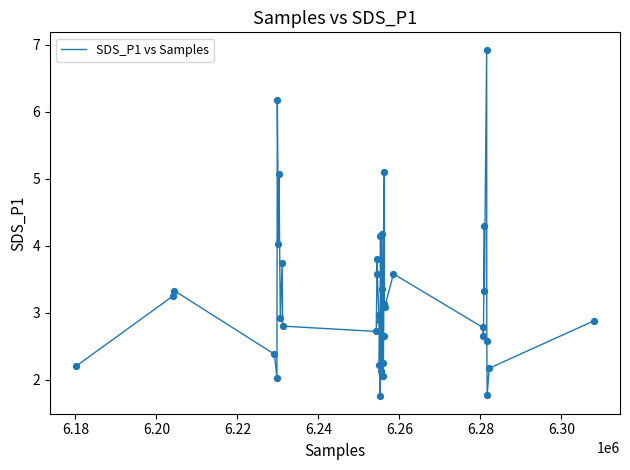

What is the greatest value displayed?

6.9